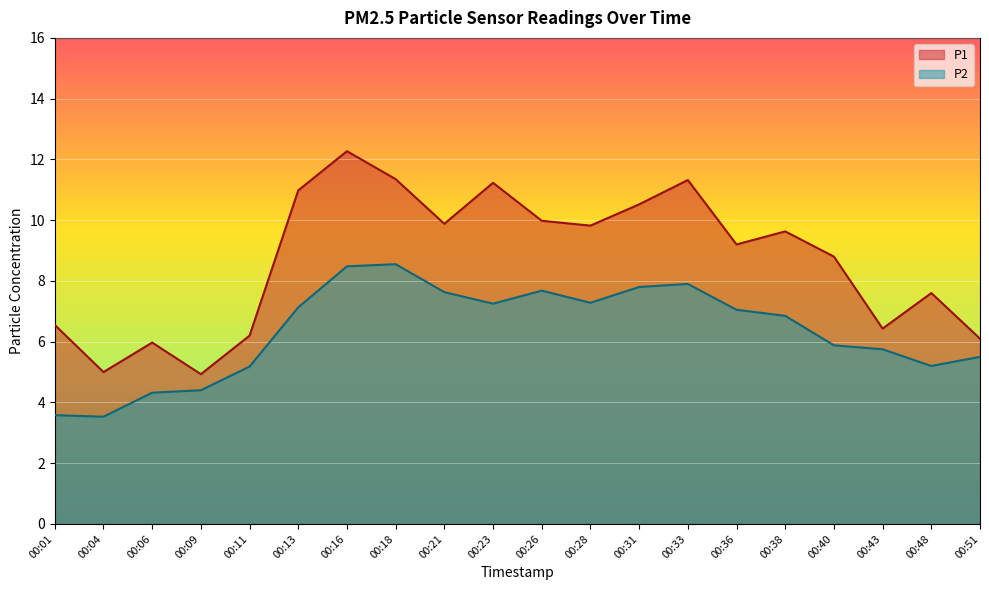

Is it true that P2 equals 3.5 at 00:04?

True